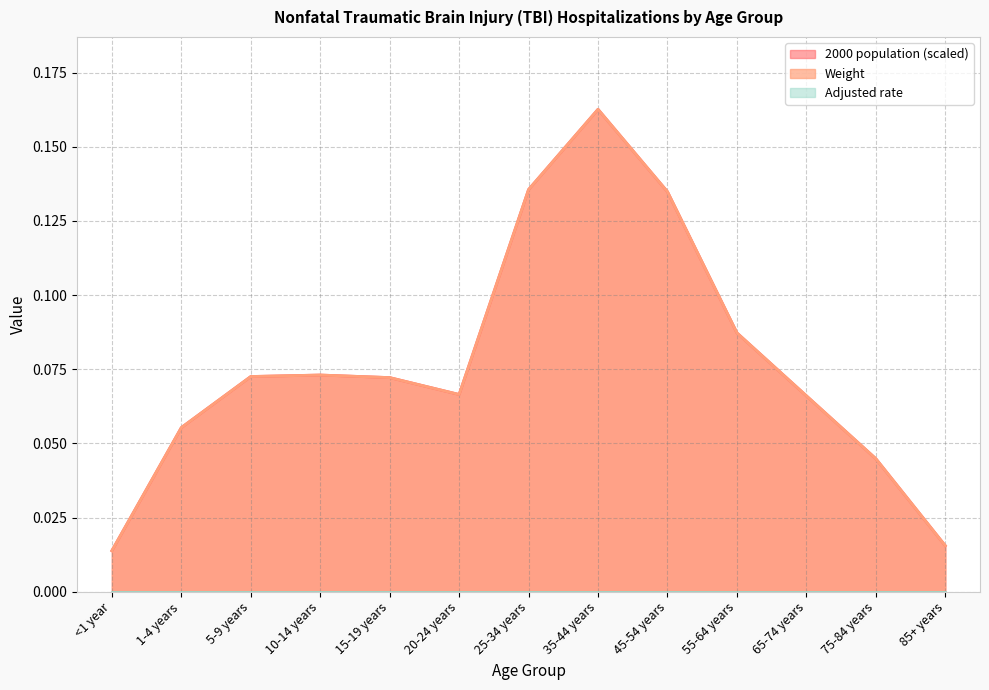

Which series changed the most between 35-44 years and 85+ years?

2000 population (scaled)